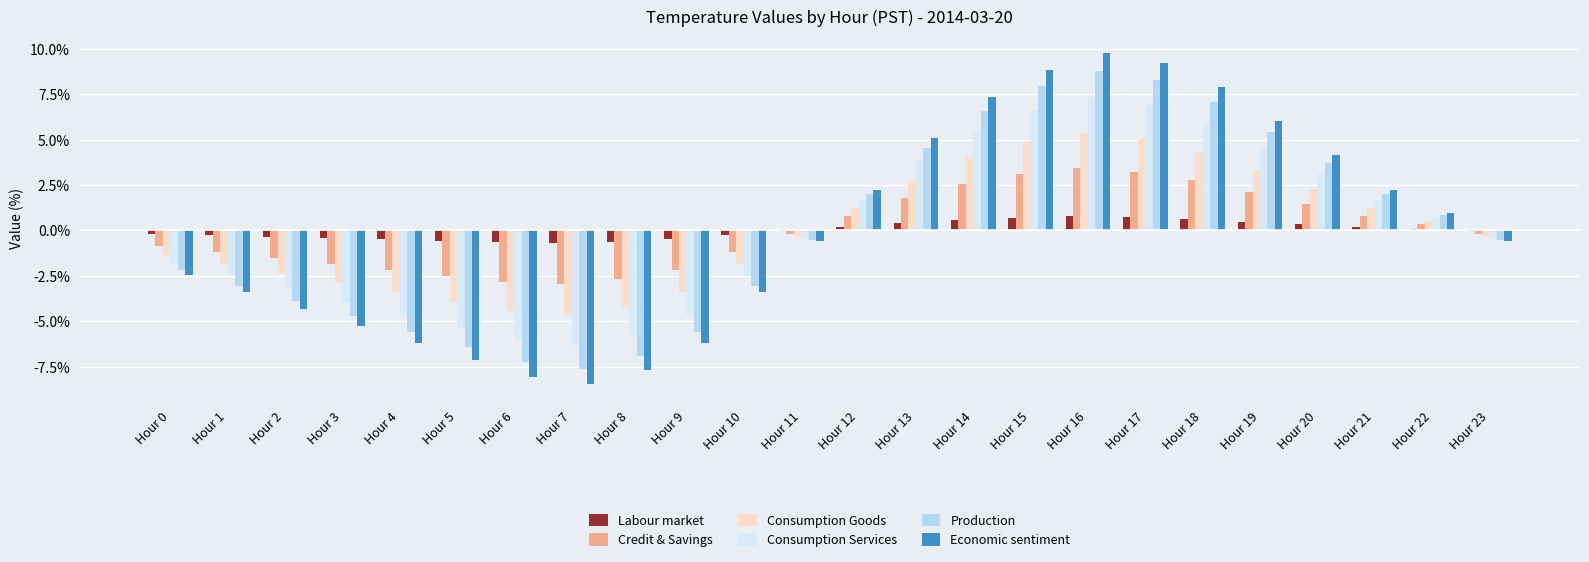

At which label does Consumption Services first exceed 0?

Hour 12